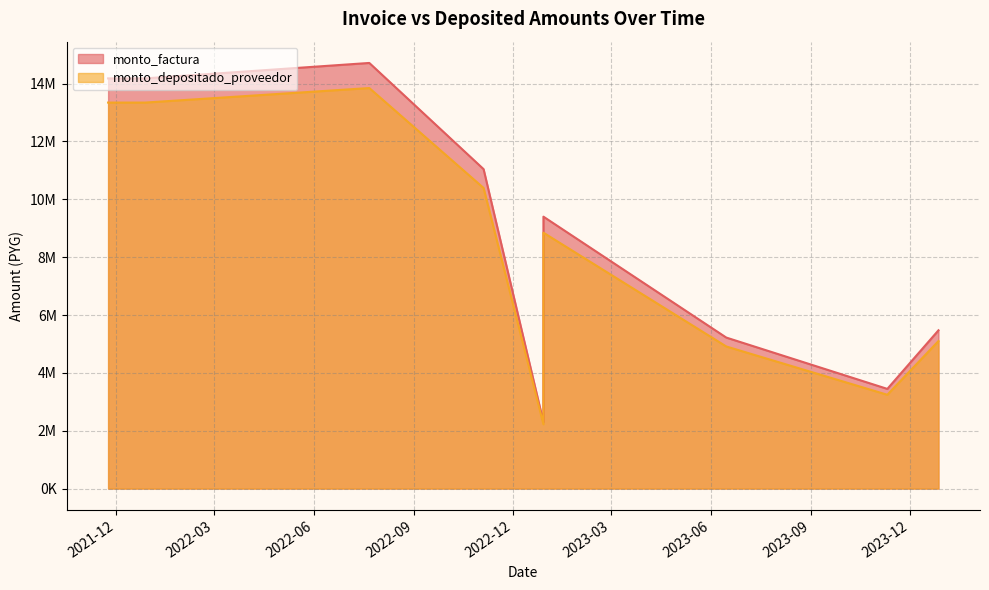

Which category has the lowest value in the monto_depositado_proveedor series?

2022-12-29